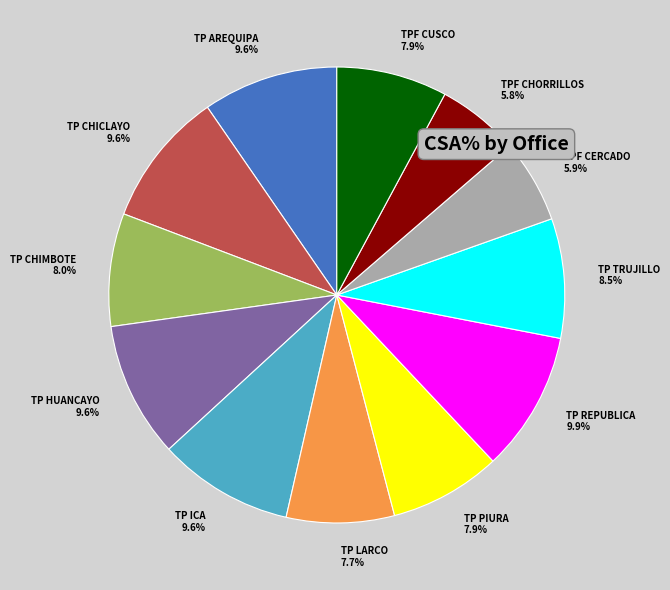

True or false: TP AREQUIPA accounts for 17% of the total.

False